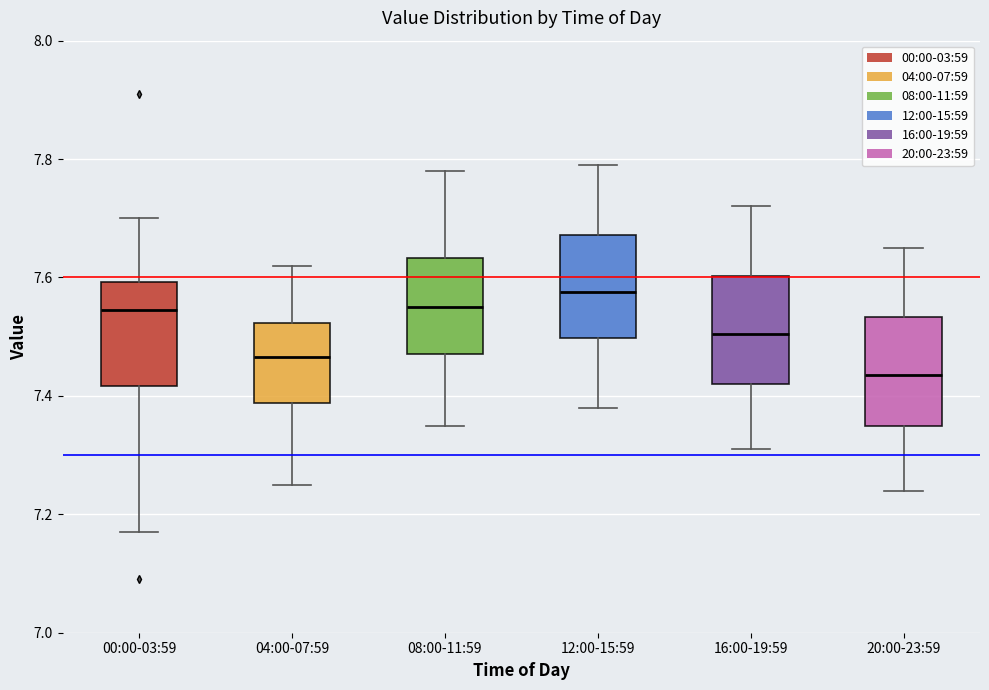

Which box has the highest median line?

12:00-15:59